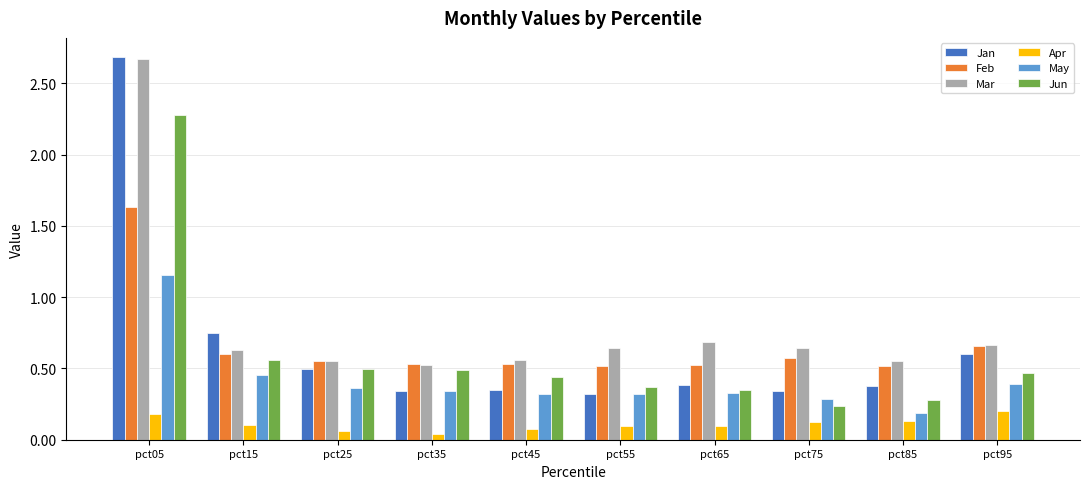

What is the sum of all Mar values?

8.1